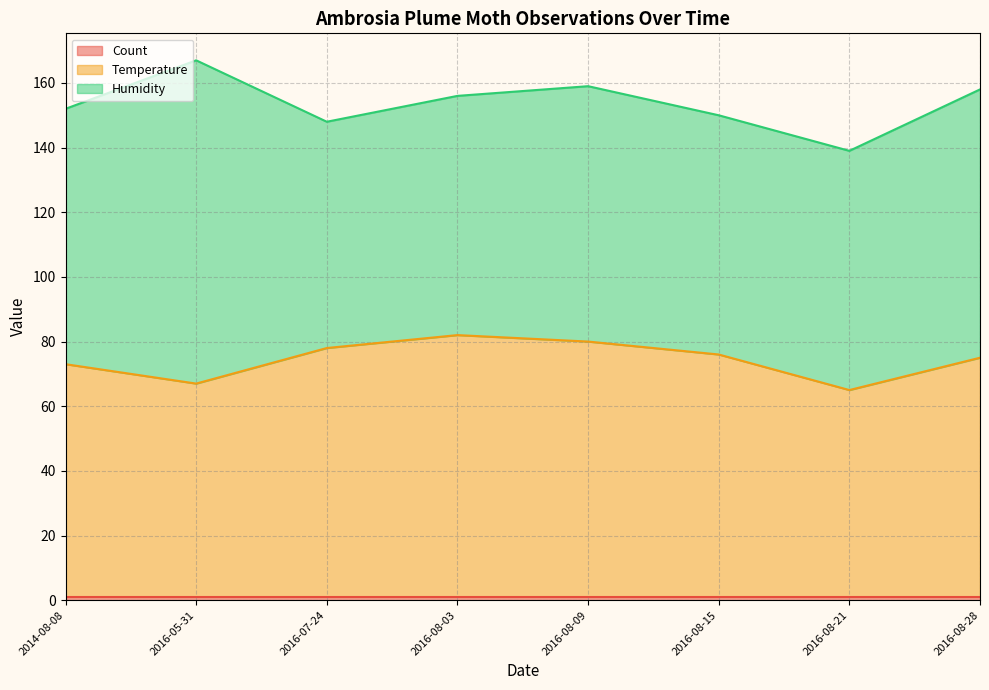

True or false: Count and Temperature cross at least once.

False